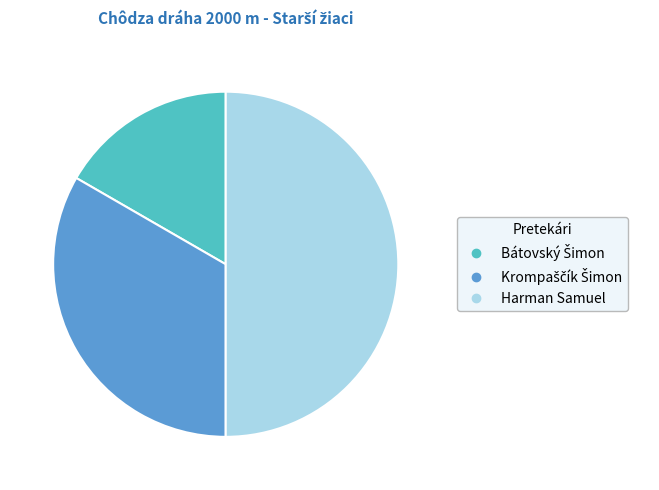

True or false: Harman Samuel accounts for 58% of the total.

False